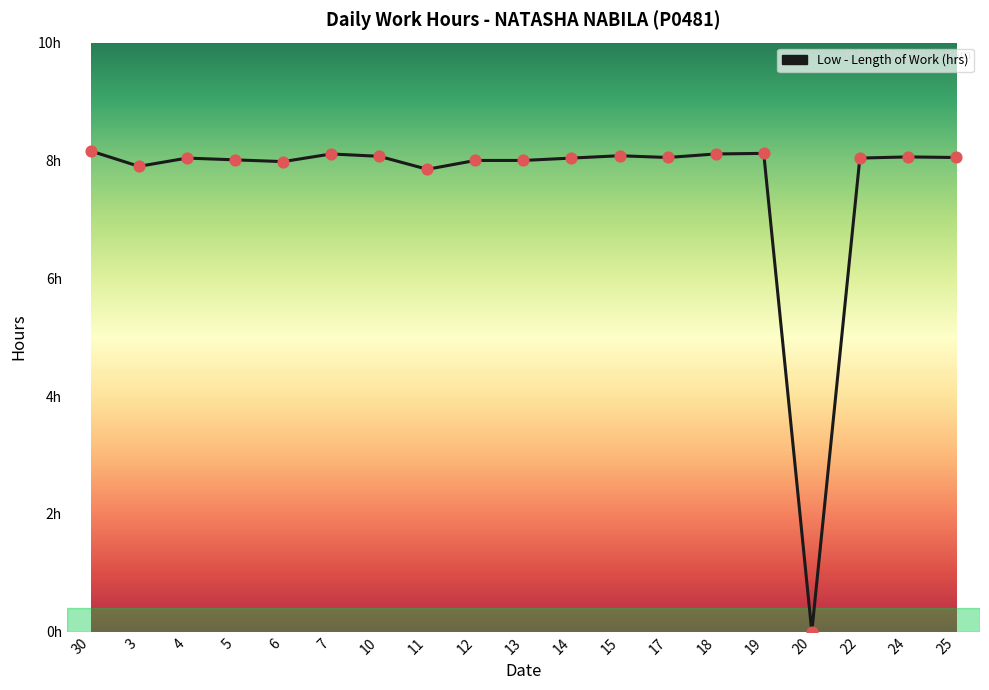

Which has a higher value, 5 or 10?

10